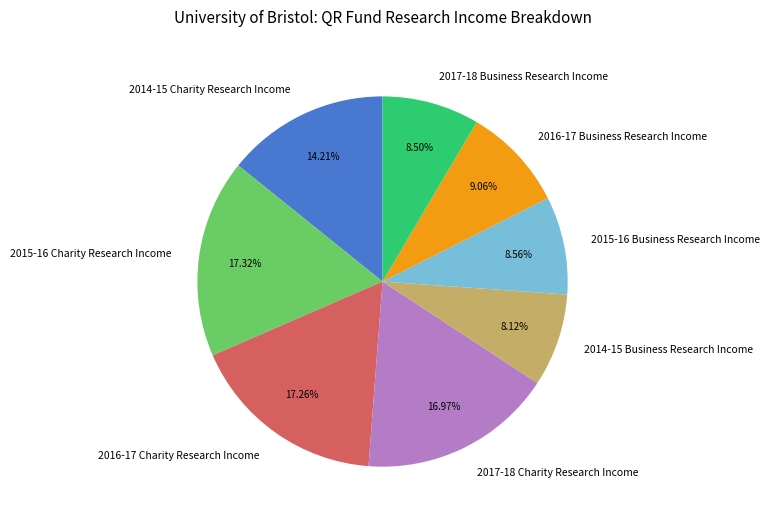

Is 2014-15 Business Research Income the majority of the pie?

No